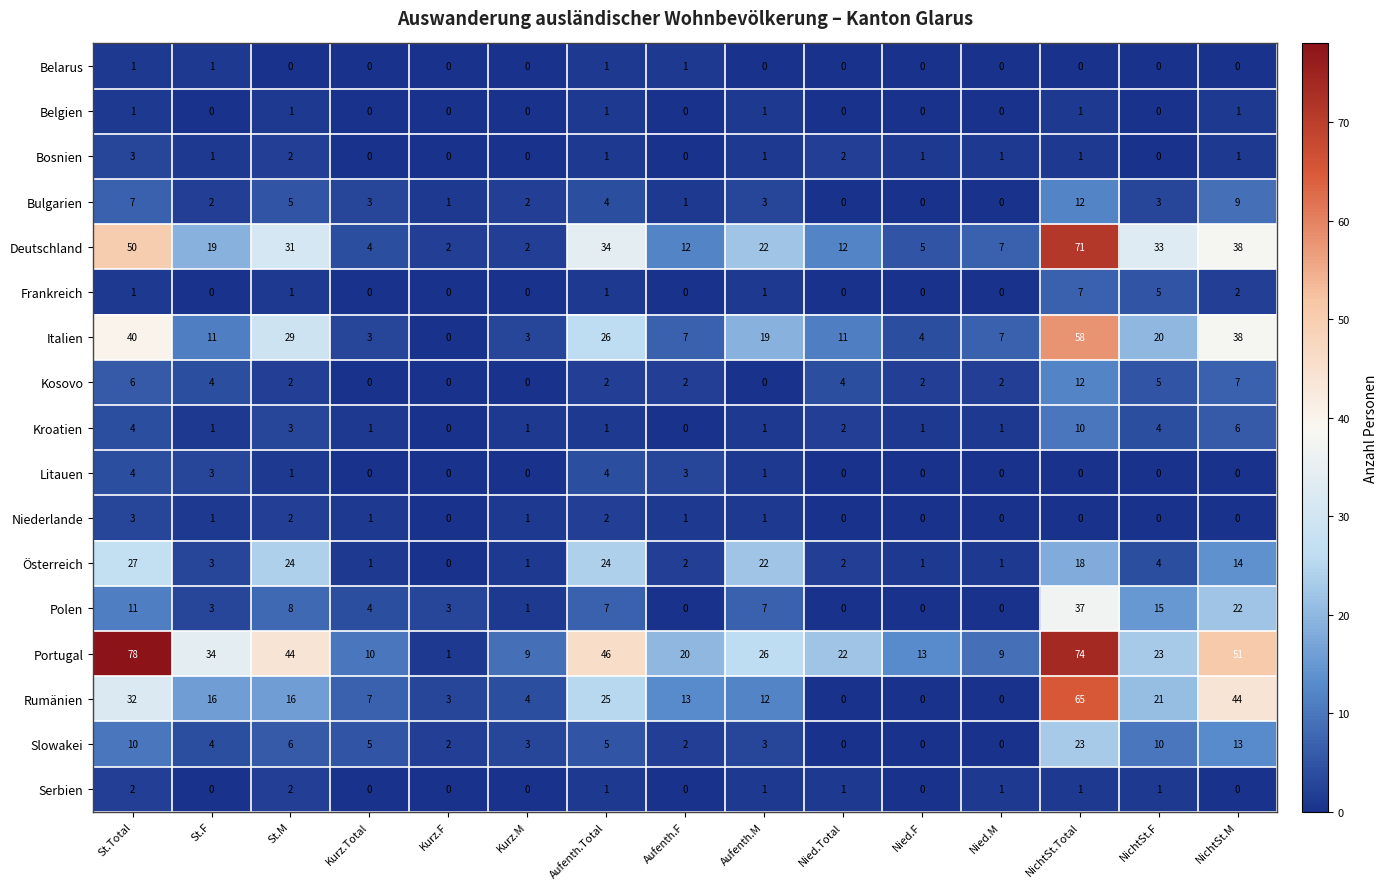

The Deutschland series shows 7 at Nied.M. True or false?

True